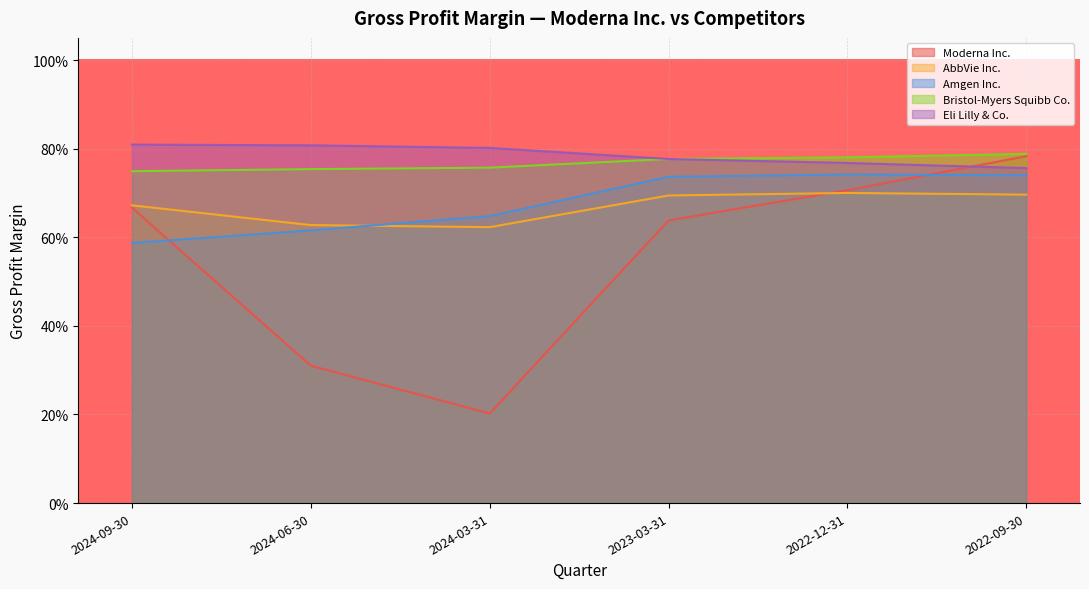

How many Bristol-Myers Squibb Co. values are between 0 and 1?

6